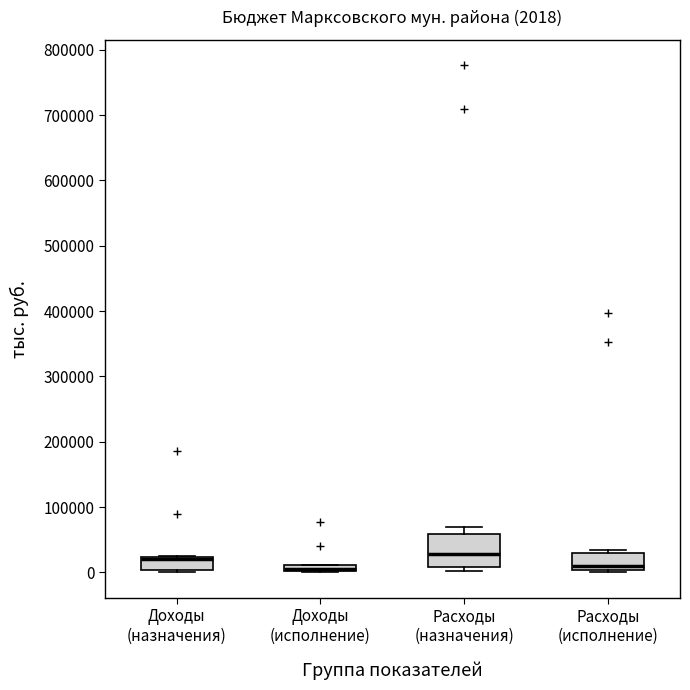

Which box is the tallest, from its lower edge to its upper edge?

Расходы (назначения)